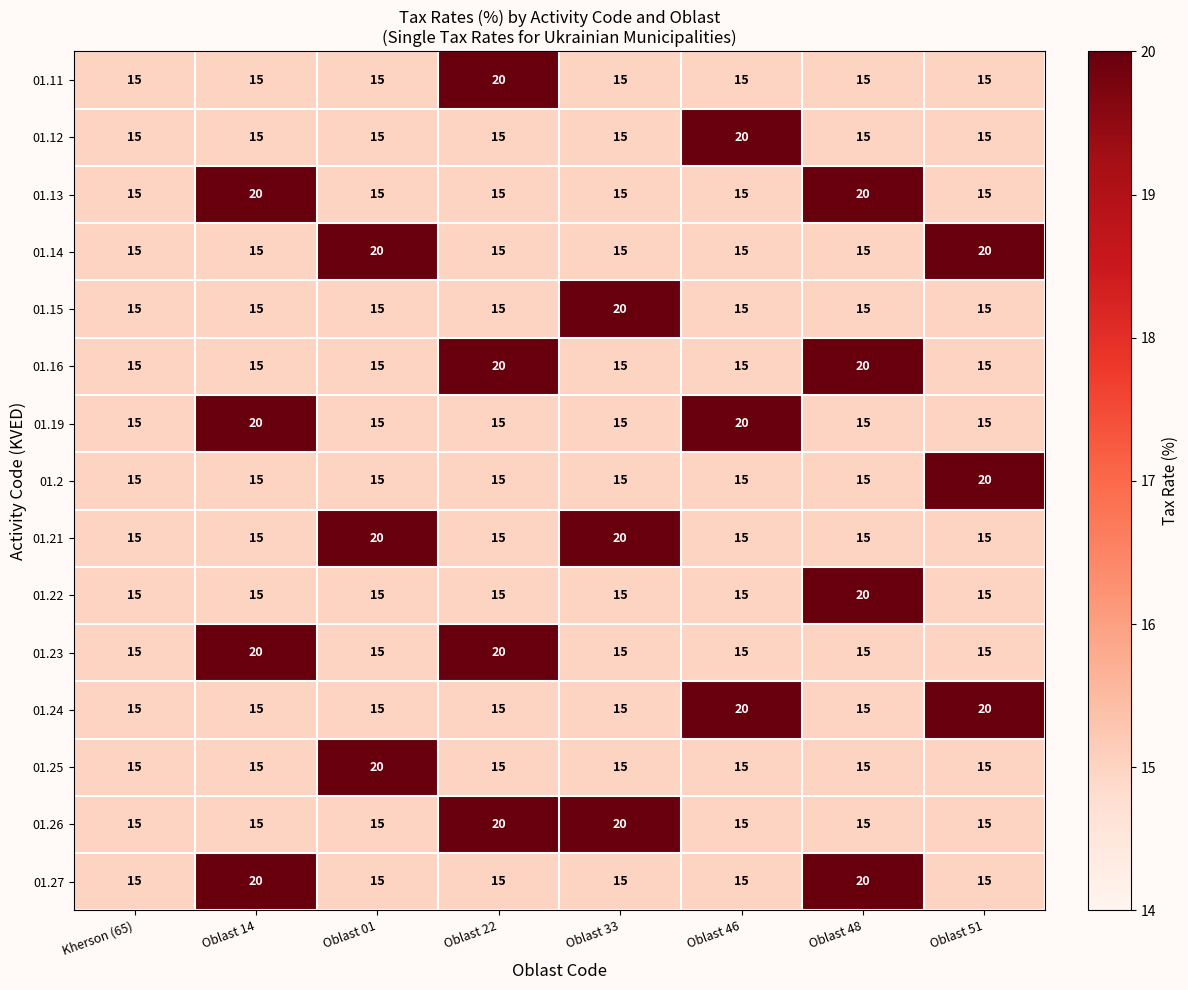

How many 01.21 values are between 15 and 20?

8